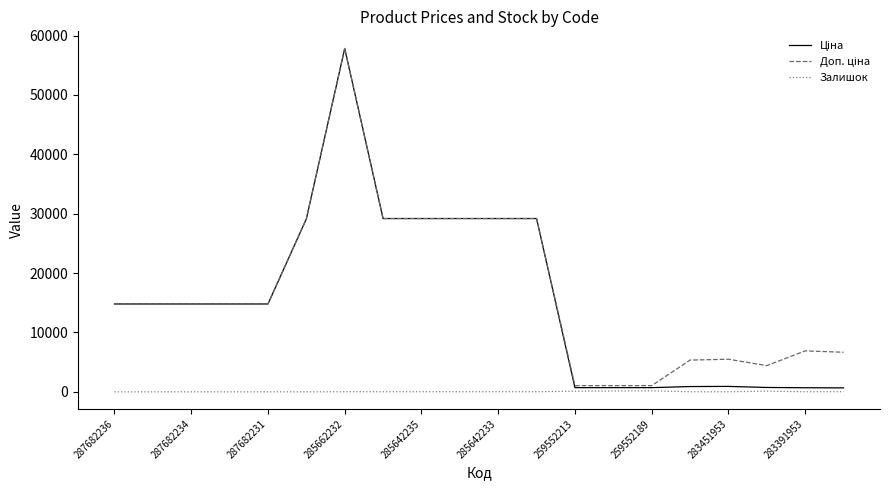

Reading left to right, extract all data points from this chart.

Ціна: 14800.8	14800.8	14800.8	14800.8	14800.8	29119.2	57826.2	29188.5	29188.5	29188.5	29188.5	29188.5	705.5	705.5	705.5	891.2	914.8	736.3	690.2	666.6
Доп. ціна: 14800.8	14800.8	14800.8	14800.8	14800.8	29119.2	57826.2	29188.5	29188.5	29188.5	29188.5	29188.5	1042.0	1042.0	1042.0	5347.0	5488.9	4418.0	6902.4	6666.0
Залишок: 0.0	0.0	0.0	0.0	0.0	0.0	16.0	16.0	17.0	14.0	19.0	13.0	115.0	141.0	171.0	12.0	6.0	118.0	13.0	24.0